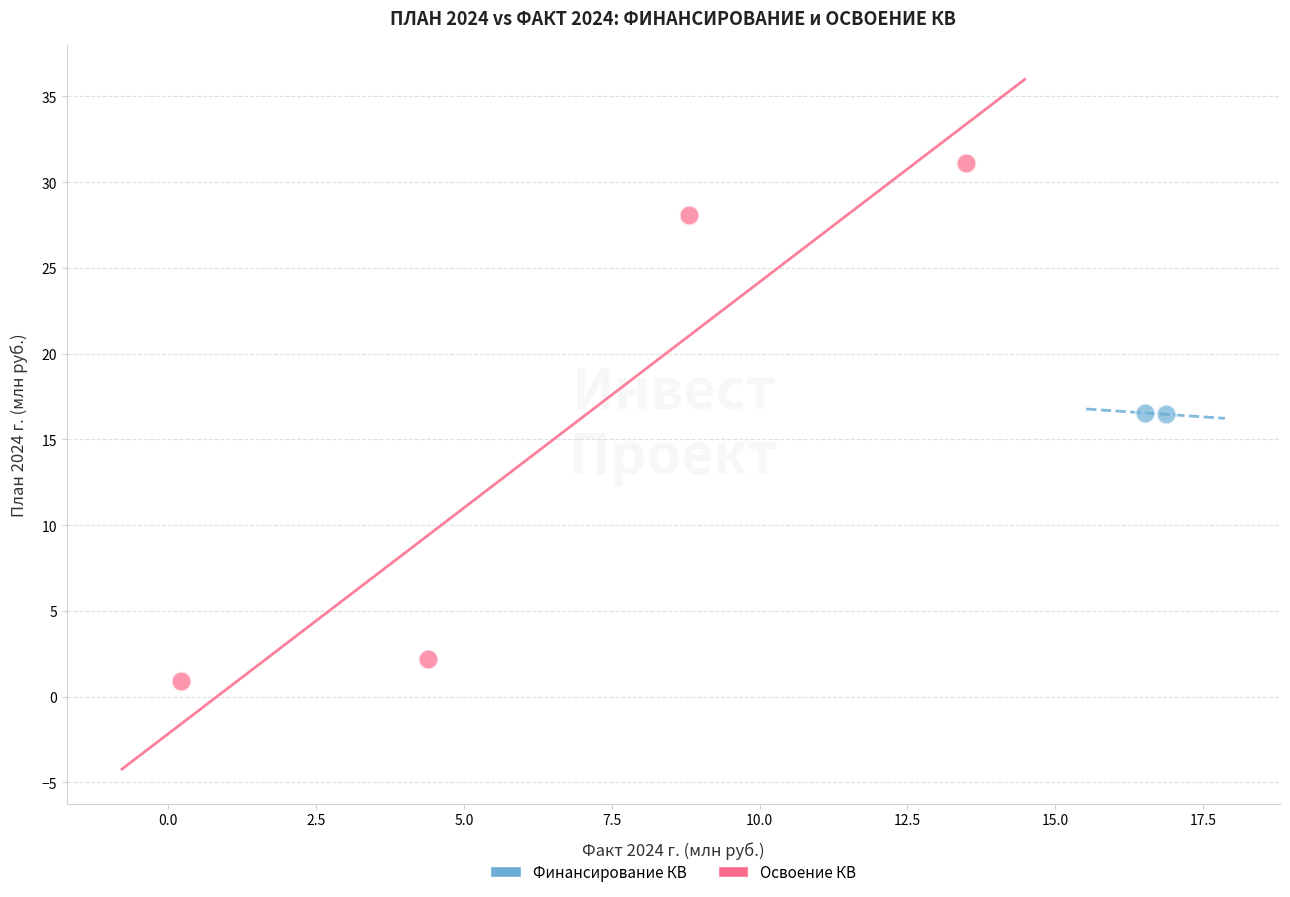

Which series has the widest spread of Y values?

Освоение КВ